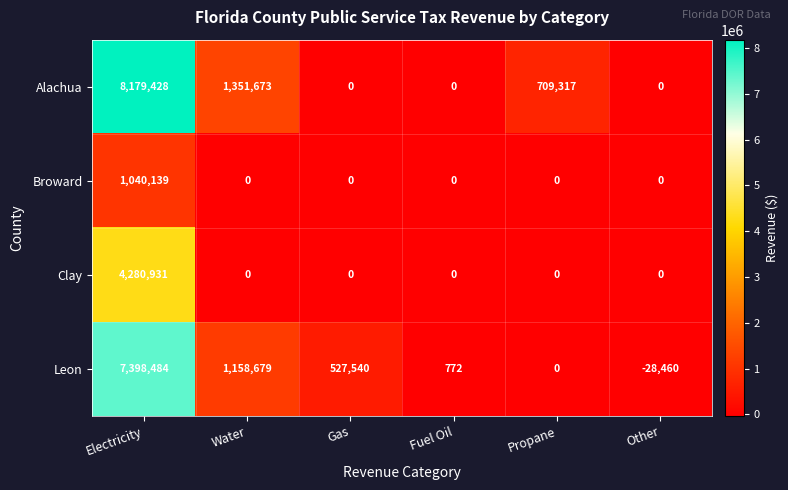

What is the maximum value shown in the chart?

8179428